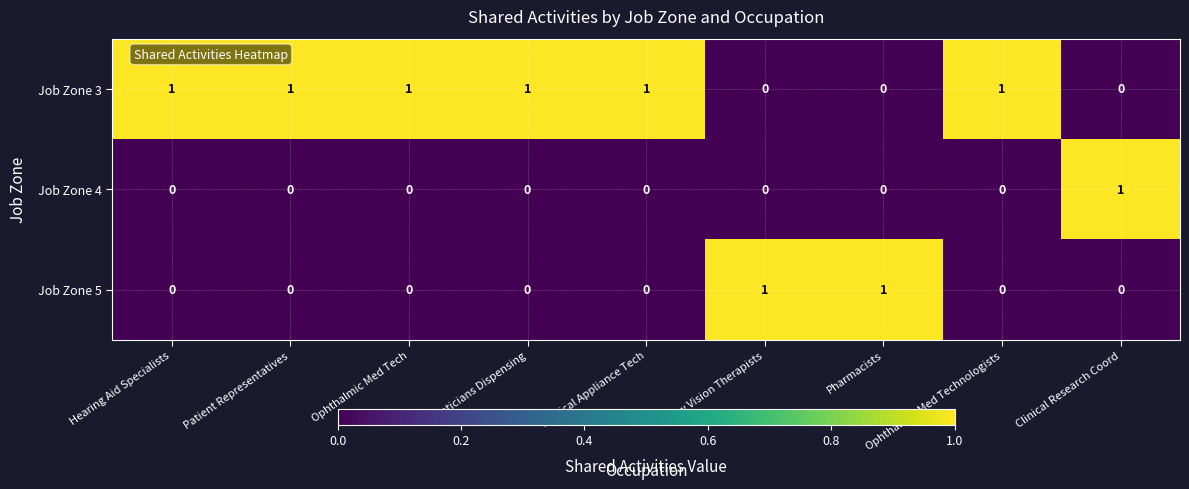

Rank the series by their average value, from lowest to highest.

Job Zone 4, Job Zone 5, Job Zone 3